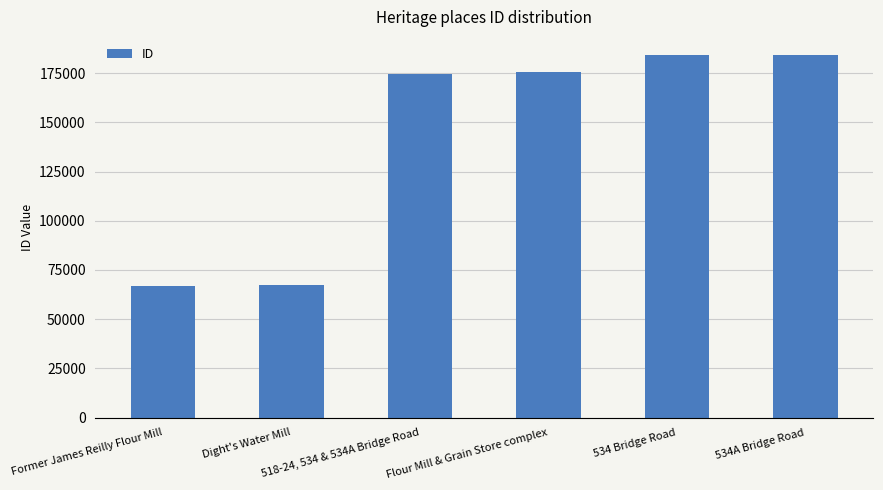

What is the value of the 4th bar from the left?

175628